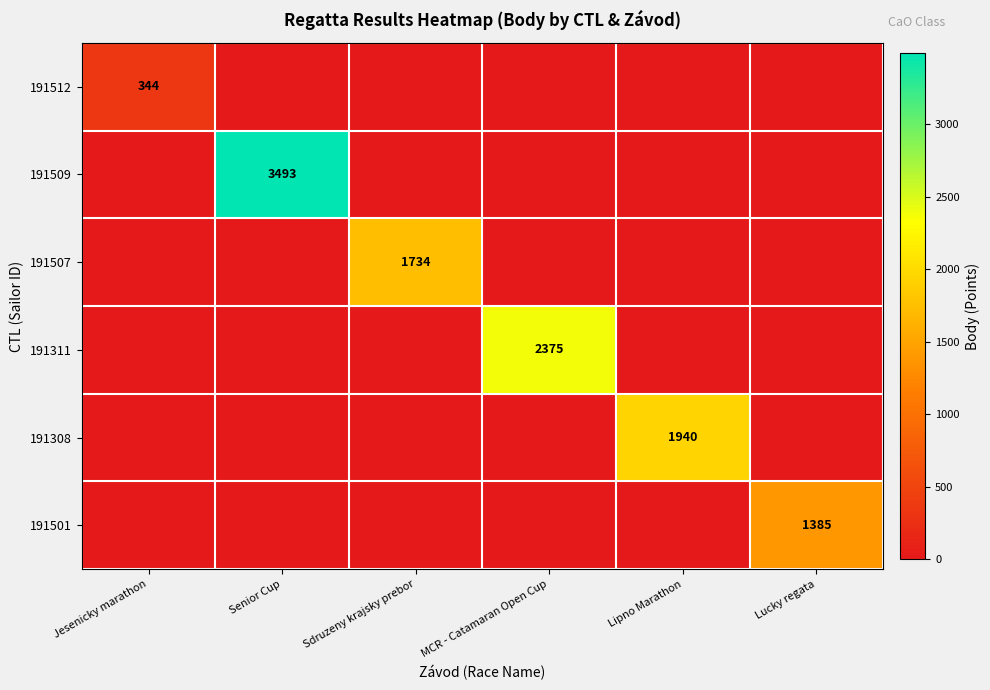

The value of 191507 at Sdruzeny krajsky prebor is 1734. True or false?

True